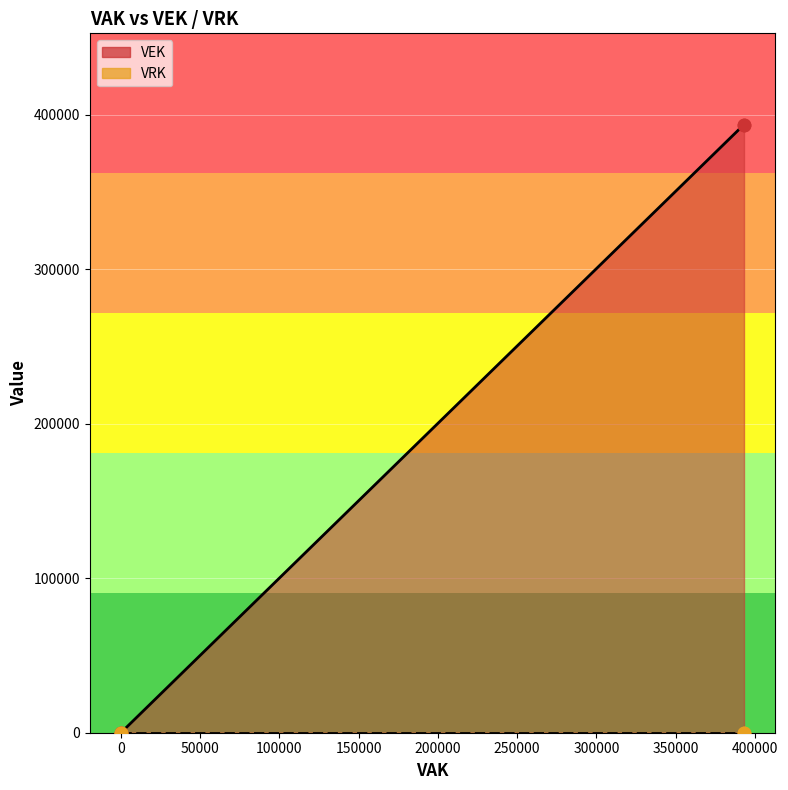

What is the change in value from 2019 1ste aanpassing ontwerp to 2019 opmaak ontwerp?

+393744